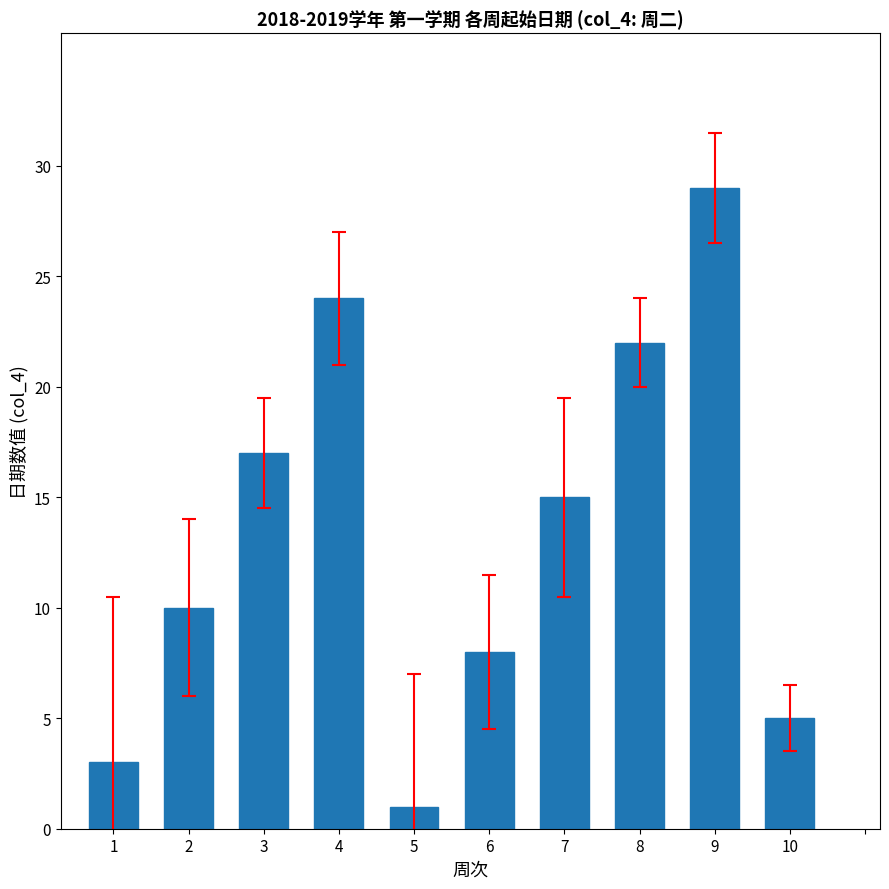

The value at 2 is 4. True or false?

False